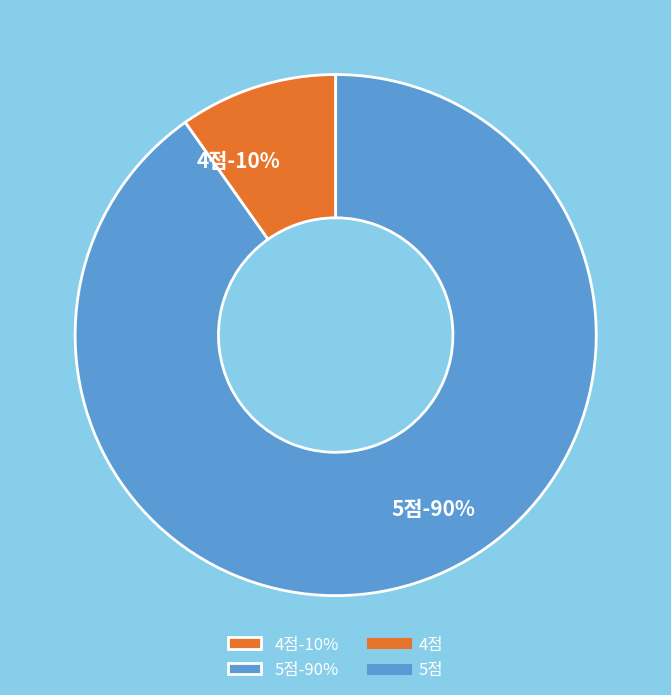

To the nearest percent, what is the difference between the 4점 and 5점 slice percentages?

80%